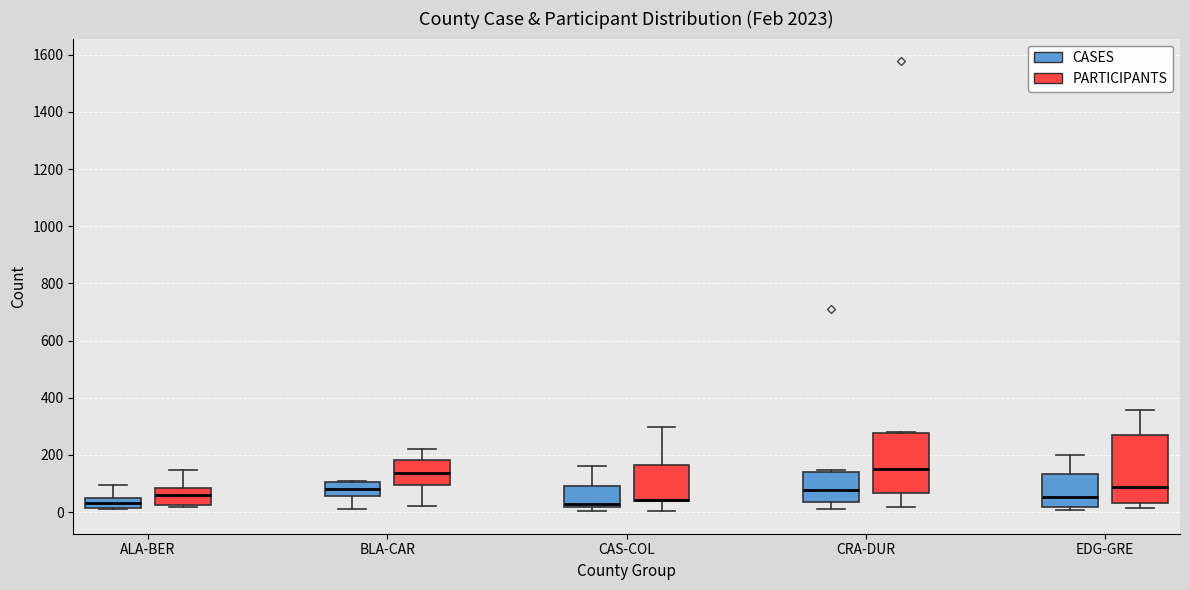

Reading left to right, transcribe this box plot: for each box, give where its median line is, the range the box spans, and where its two whiskers end, as read against the y-axis. The values are not printed on the chart, so give them approximately, as read against the axis.

ALA-BER (CASES): median 40 (inside the box), box 20 to 40, whiskers 20 to 100
ALA-BER (PARTICIPANTS): median 60, box 20 to 80, whiskers 20 (just below the box's lower edge) to 140
BLA-CAR (CASES): median 80, box 60 to 100, whiskers 20 to 100
BLA-CAR (PARTICIPANTS): median 140, box 100 to 180, whiskers 20 to 220
CAS-COL (CASES): median 20 (just above the box's lower edge), box 20 to 100, whiskers 0 to 160
CAS-COL (PARTICIPANTS): median 40 (drawn on the box's lower edge), box 40 to 160, whiskers 0 to 300
CRA-DUR (CASES): median 80, box 40 to 140, whiskers 20 to 140 (just above the box's upper edge)
CRA-DUR (PARTICIPANTS): median 160, box 60 to 280, whiskers 20 to 280
EDG-GRE (CASES): median 60, box 20 to 140, whiskers 0 to 200
EDG-GRE (PARTICIPANTS): median 80, box 40 to 280, whiskers 20 to 360